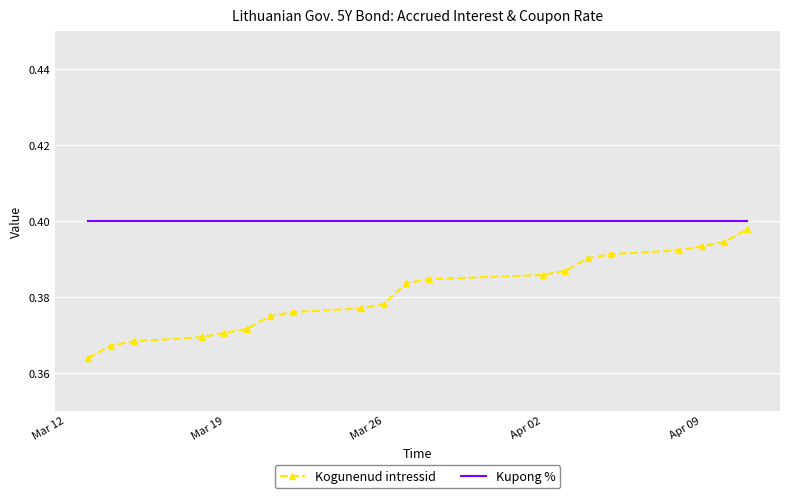

Which series has the largest range (max minus min)?

Kogunenud intressid